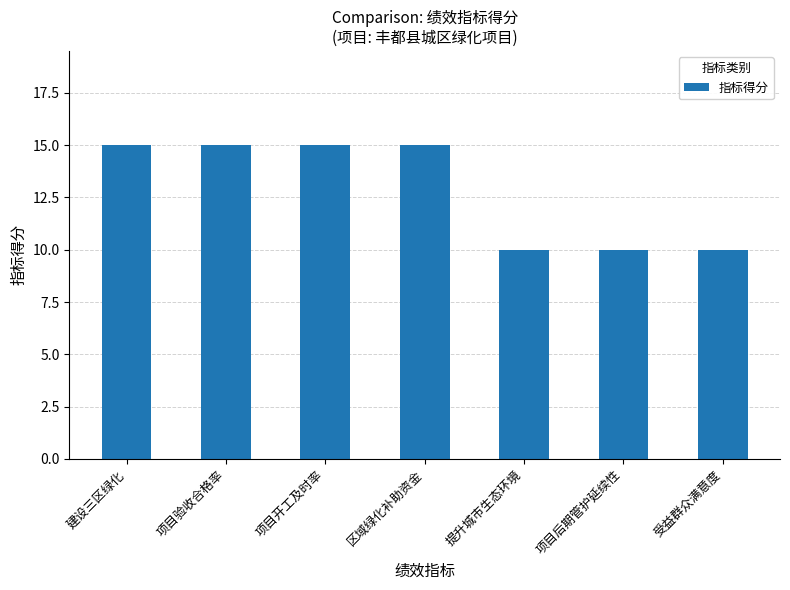

Reading left to right, transcribe all the data shown in this chart.

15	15	15	15	10	10	10